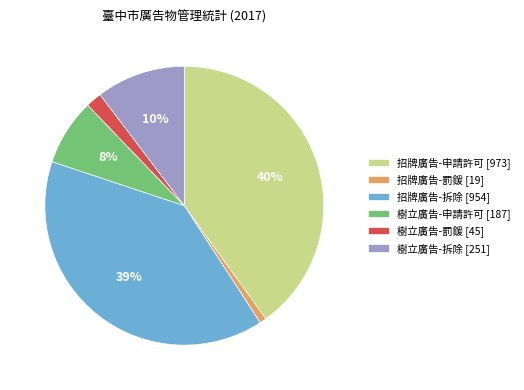

To the nearest percent, what is the difference between the 樹立廣告-拆除 [251] and 招牌廣告-申請許可 [973] slice percentages?

30%